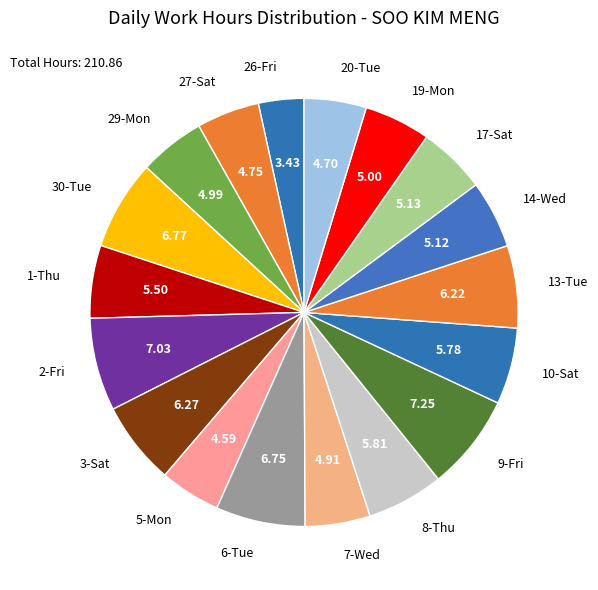

Combined, do 1-Thu and 27-Sat account for over 50%?

No